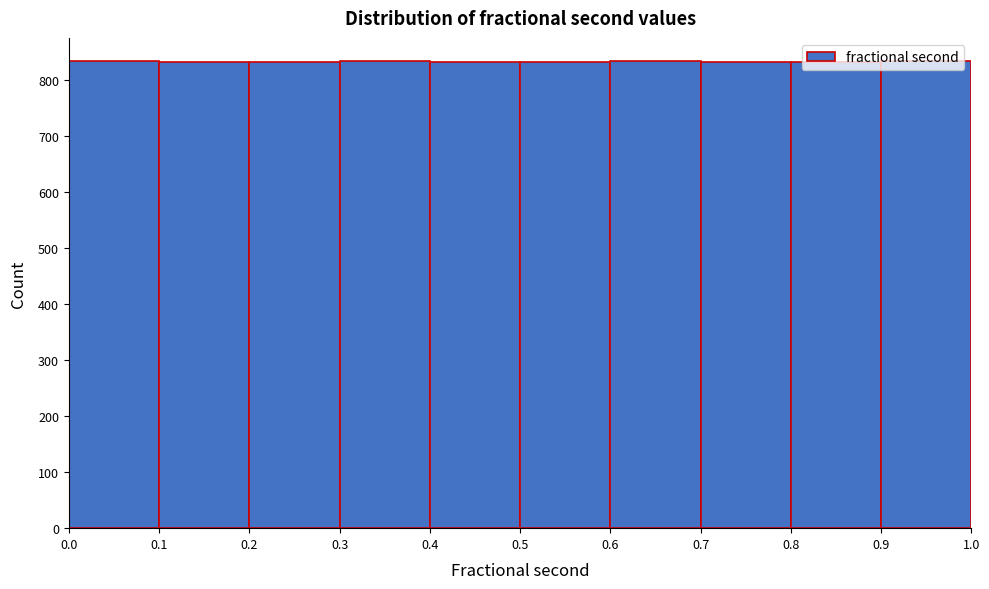

How tall is the bar that spans 0.2 to 0.3 on the x-axis? The values are not printed on the chart, so give them approximately, as read against the axis.

830